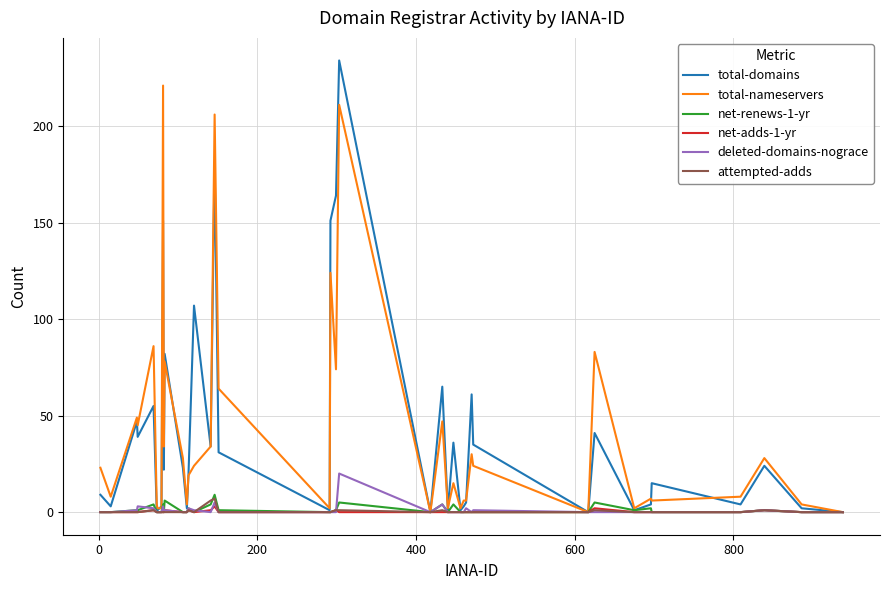

What is the highest value of the deleted-domains-nograce series?

20